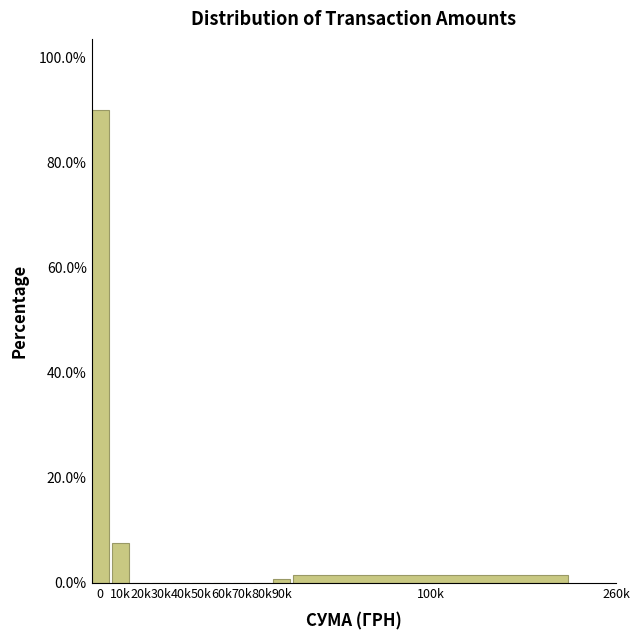

Reading right to left, extract all data points from this chart.

100k=1.5	90k=0.8	80k=0.0	70k=0.0	60k=0.0	50k=0.0	40k=0.0	30k=0.0	20k=0.0	10k=7.7	0=90.0